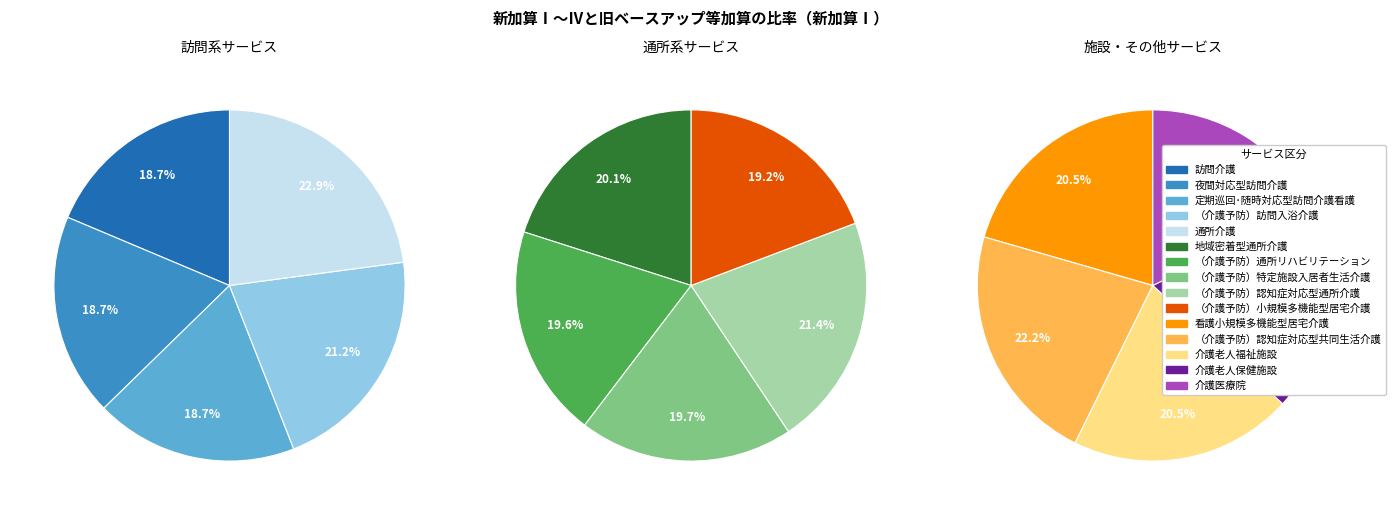

To the nearest percent, what is the average slice percentage?

7%